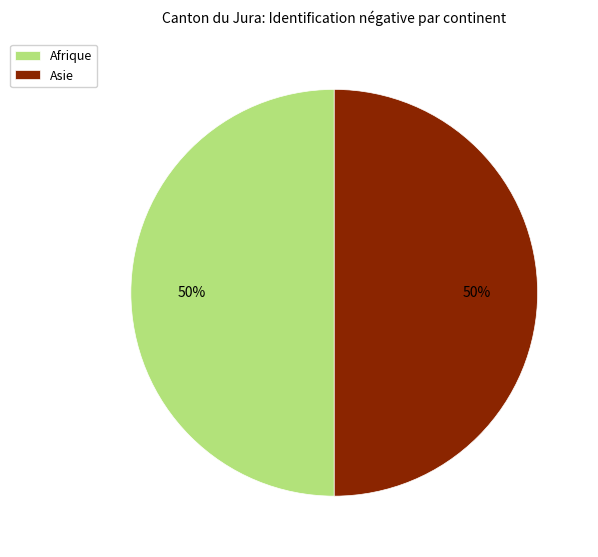

Combined, do Asie and Afrique account for over 50%?

Yes